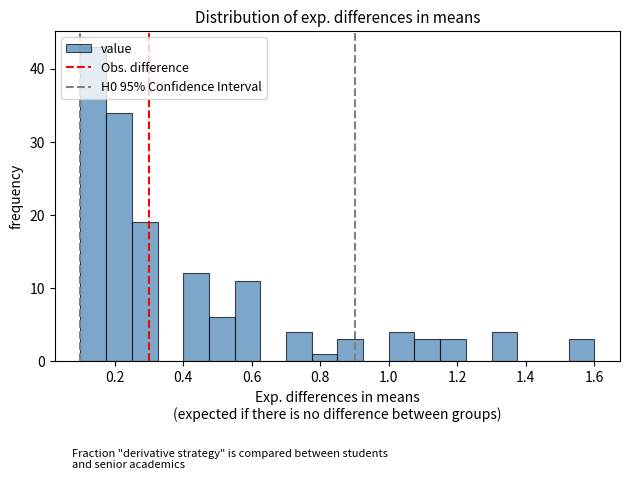

Around what value on the x-axis is the tallest bar? Give the approximate position of its centre, as read against the axis.

0.14